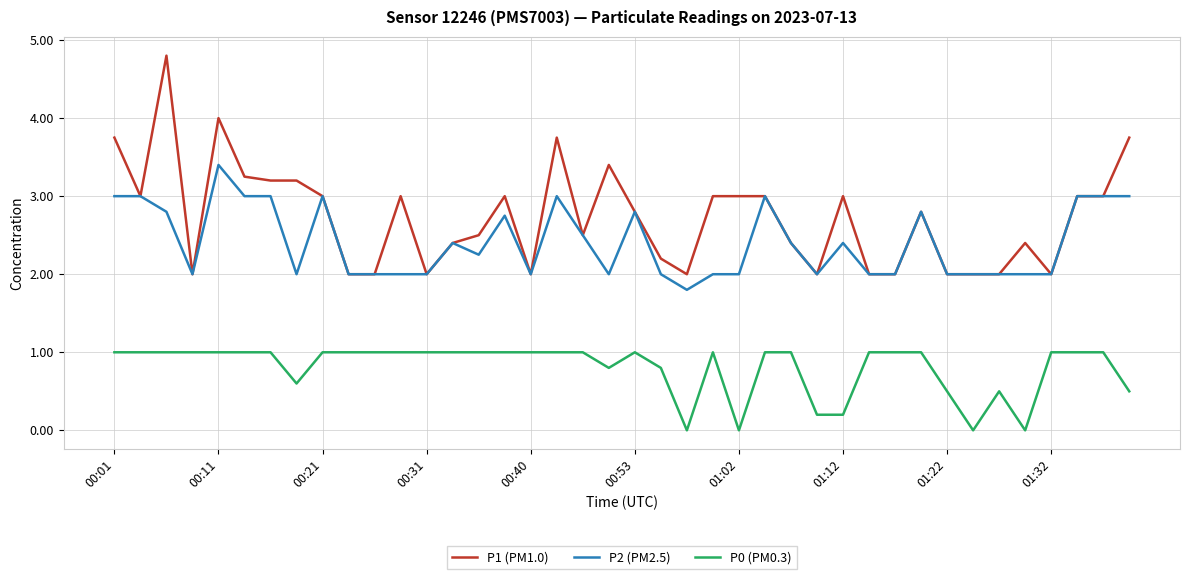

Which series has the largest total across all categories?

P1 (PM1.0)